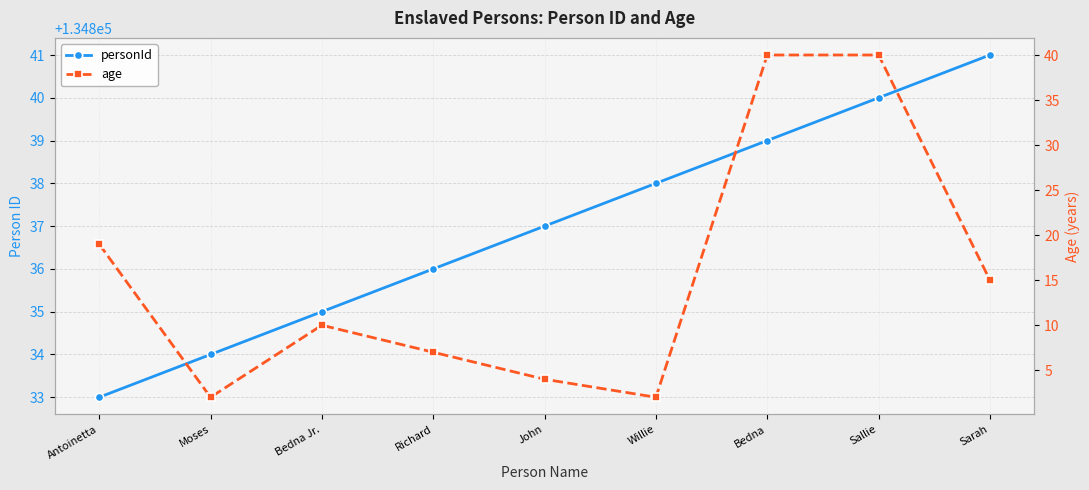

Which series has the largest total across all categories?

personId